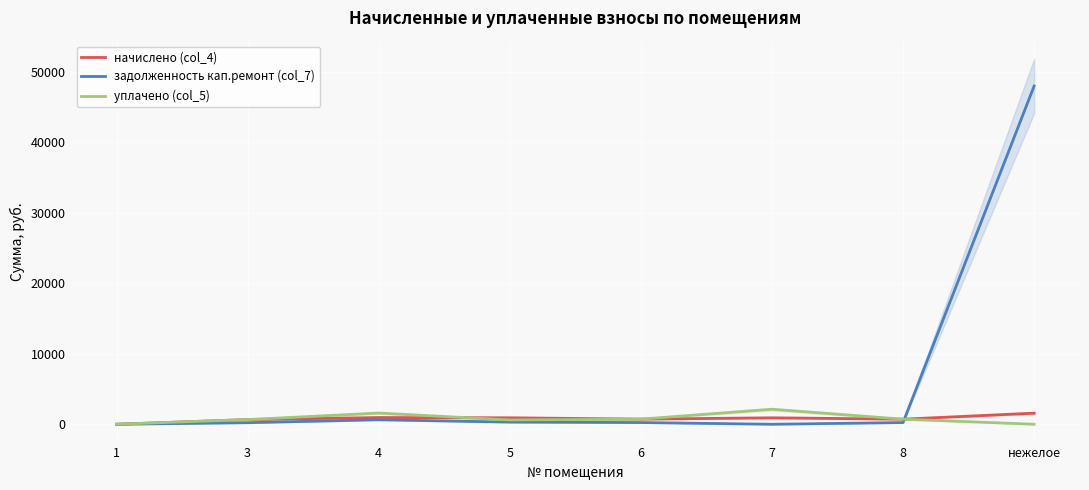

Between 4 and 5, which series saw the biggest shift?

уплачено (col_5)